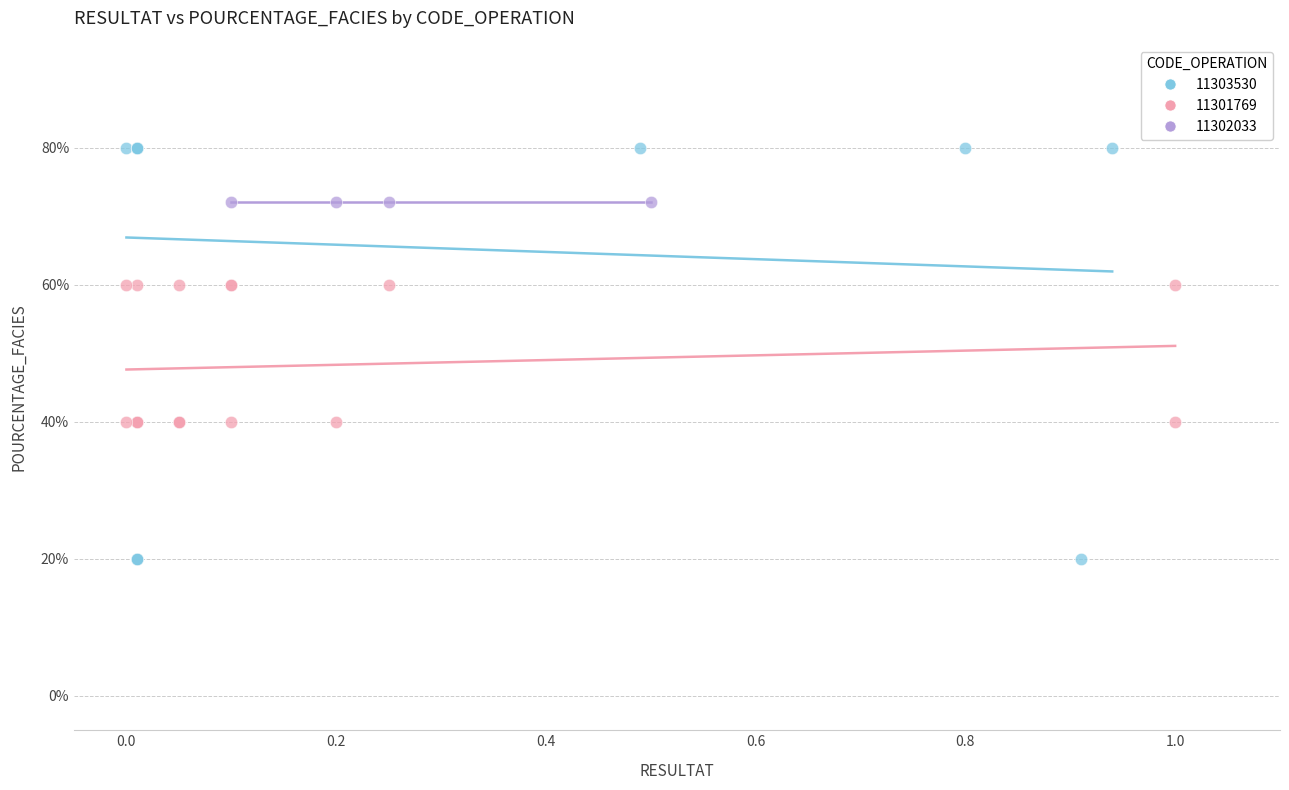

Which series reaches the maximum Y coordinate?

11303530